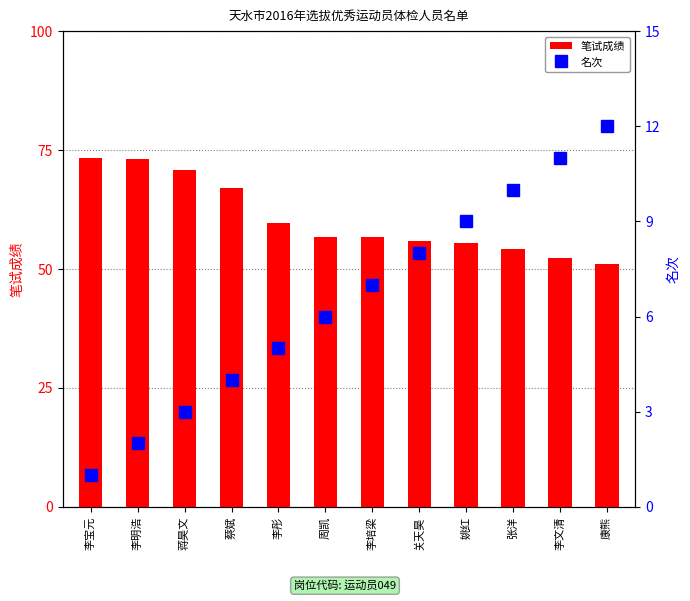

The value of 名次 at 李宝元 is 1.0. True or false?

True